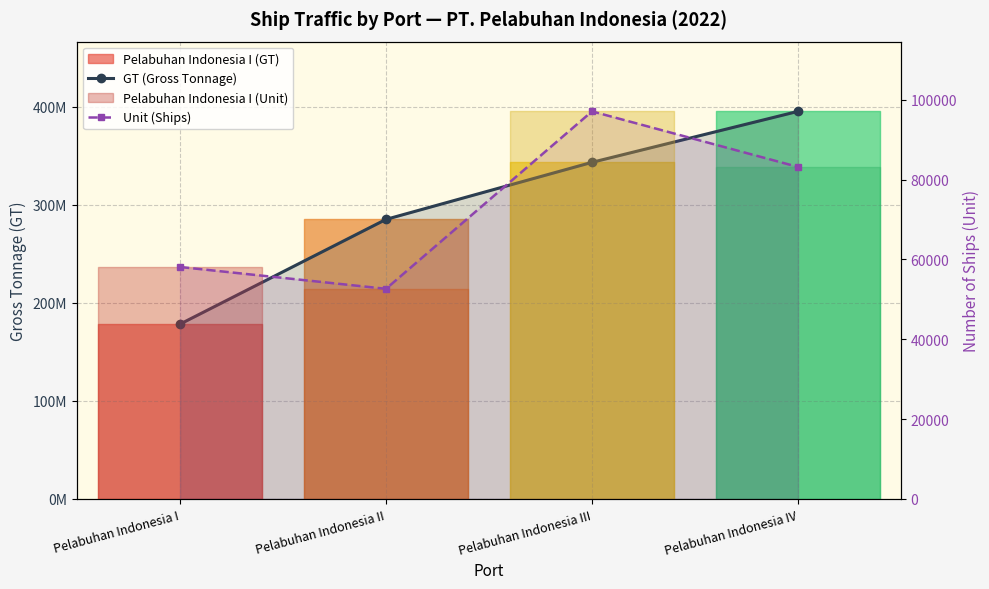

Where does the Unit (Ships) series first go above 83164?

Pelabuhan Indonesia III